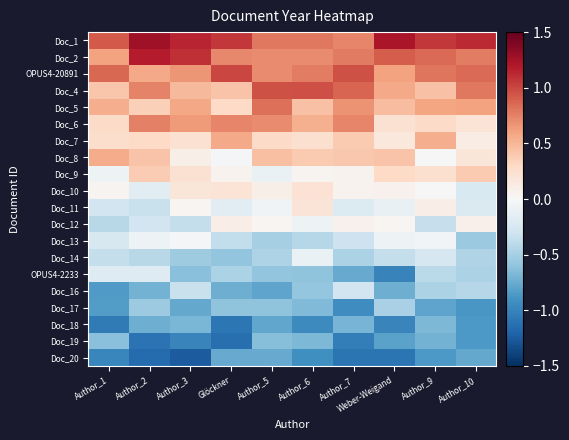

At which category is the sum across all series the highest?

Author_9